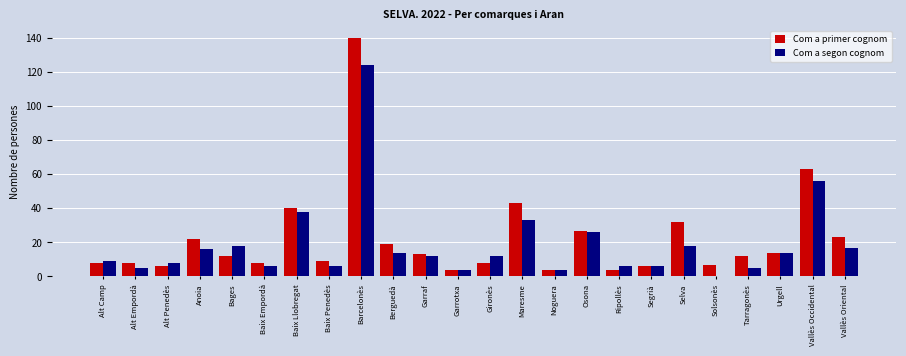

What is the sum of all Com a segon cognom values?

457